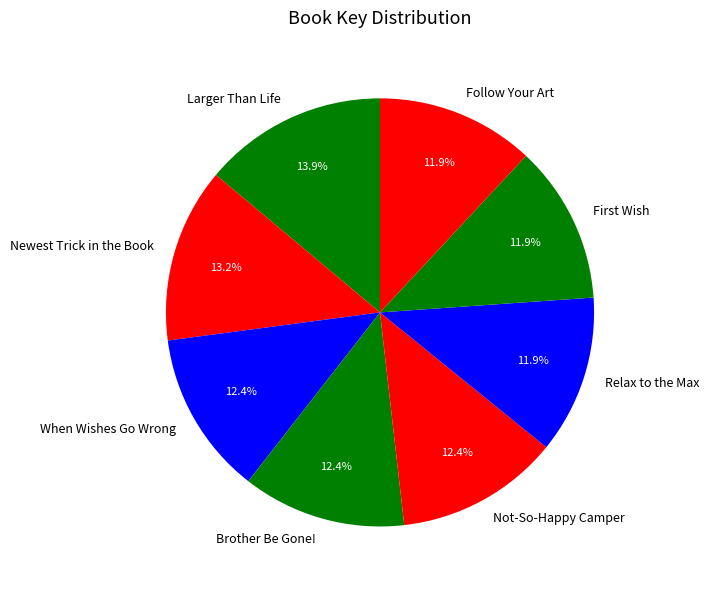

What is the largest slice in the pie chart?

Larger Than Life